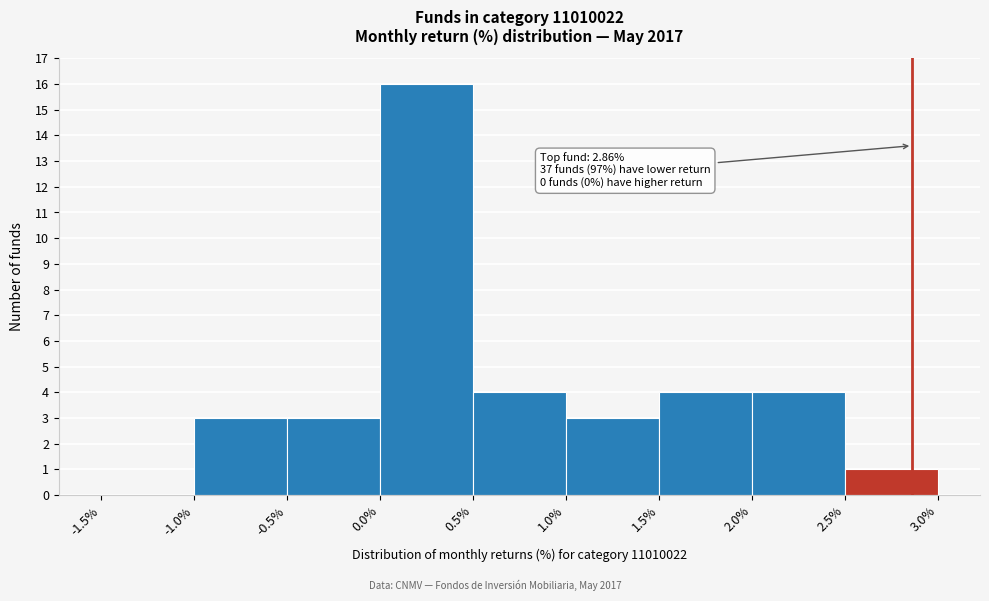

Over which range of the x-axis is the bar tallest?

0.0% to 0.5%